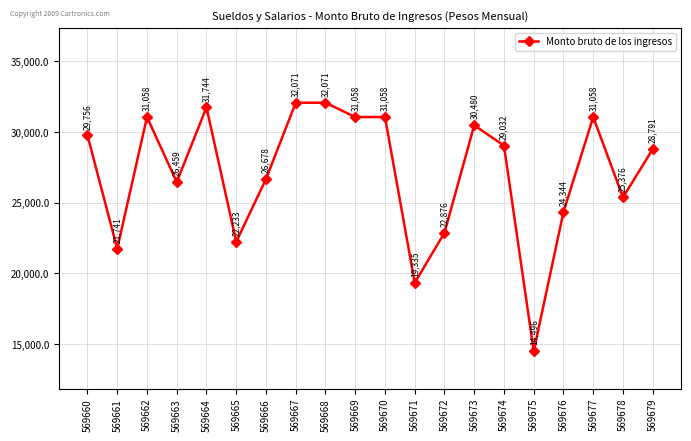

The chart shows a value of 21740.7 at 569661. True or false?

True